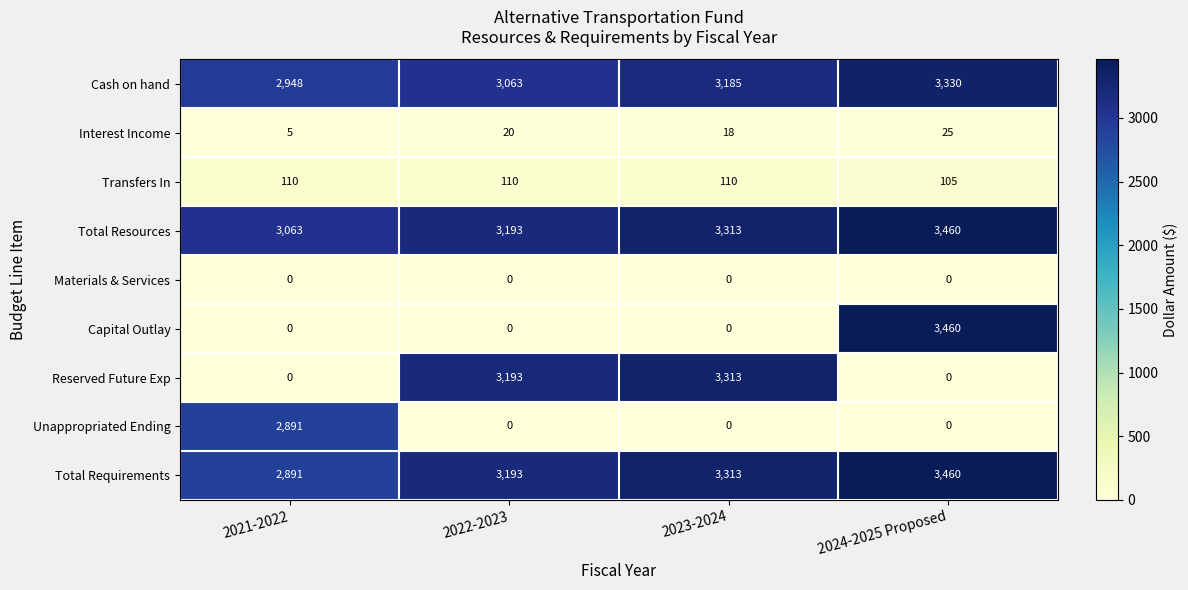

Which series has the largest range (max minus min)?

Capital Outlay